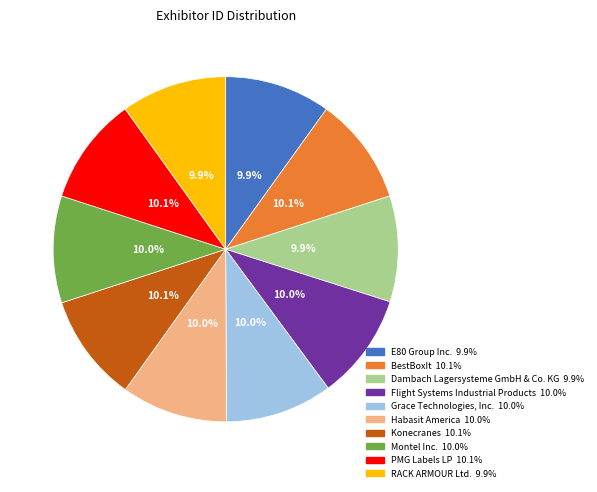

What is the total percentage of RACK ARMOUR Ltd. and BestBoxIt?

20.0%